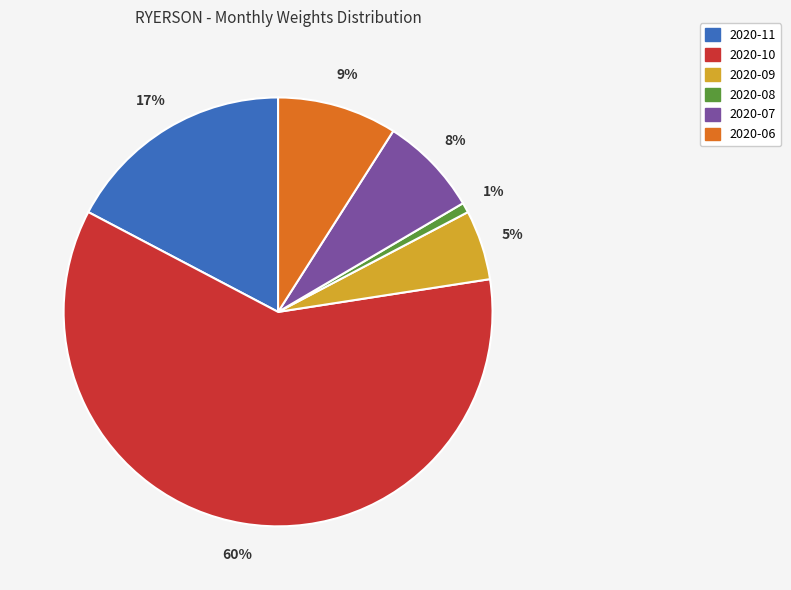

How many segments does this pie chart have?

6